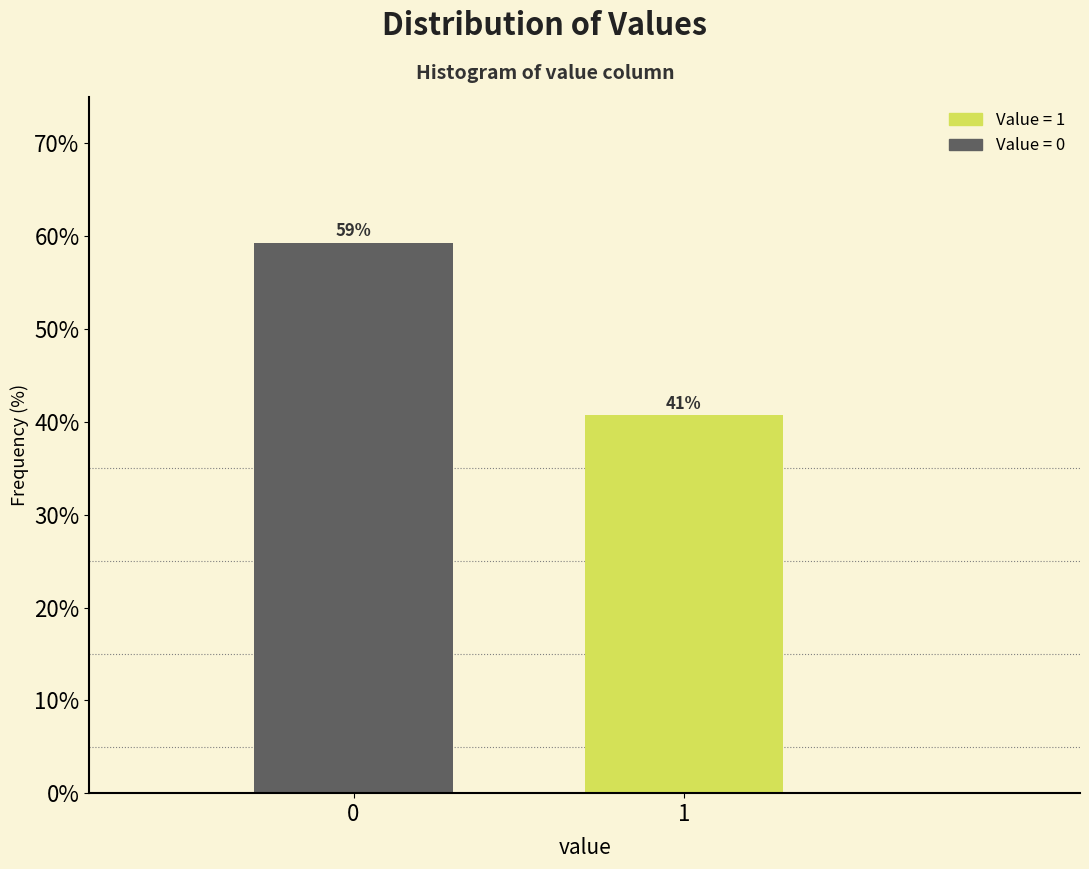

Does the chart contain any negative values?

No